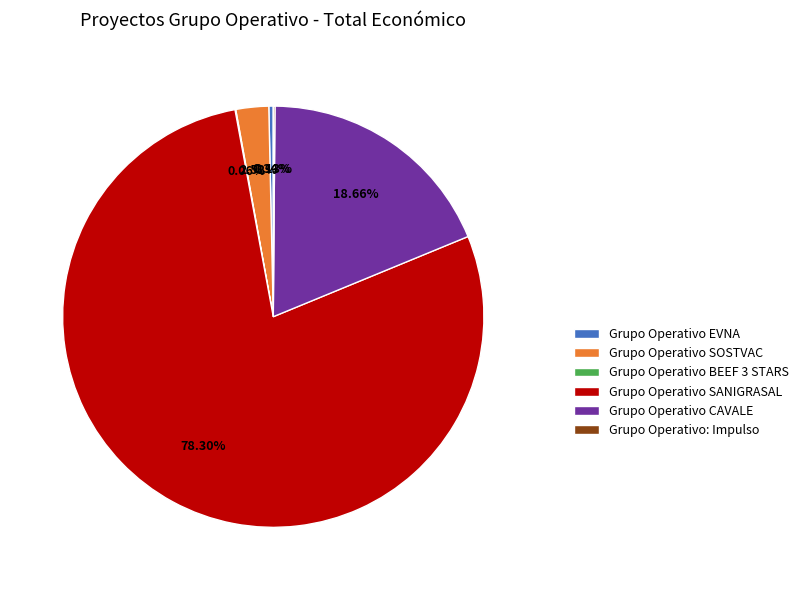

What is the largest slice in the pie chart?

Grupo Operativo SANIGRASAL